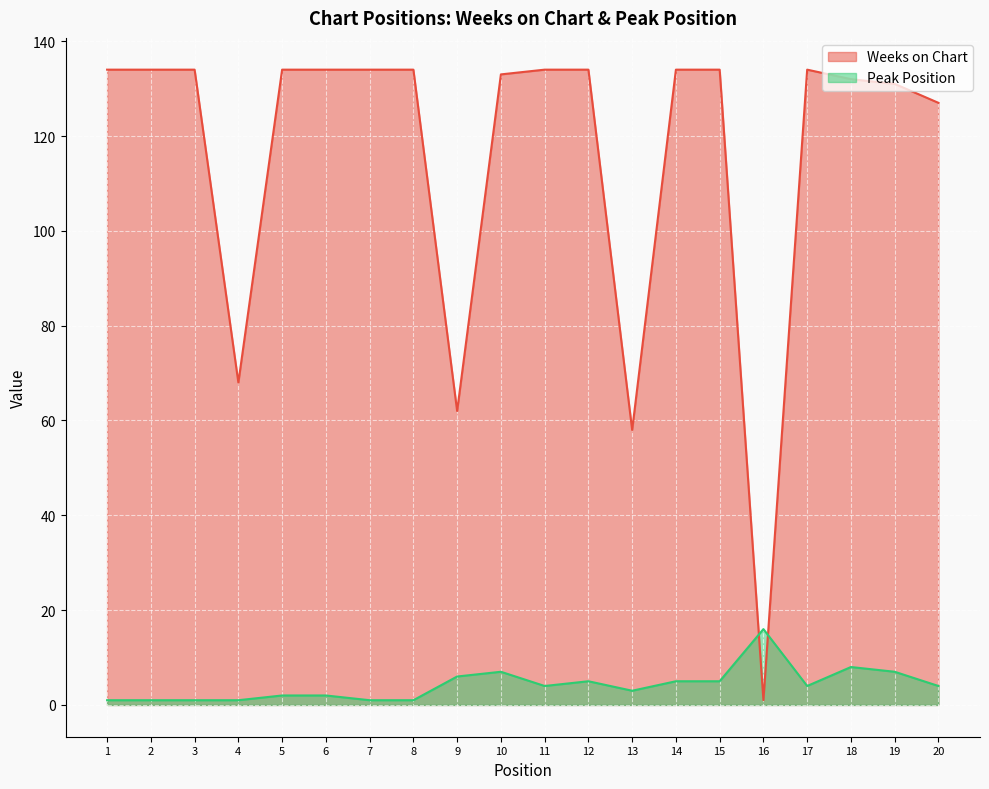

Does the chart display data point markers on the line(s)?

No